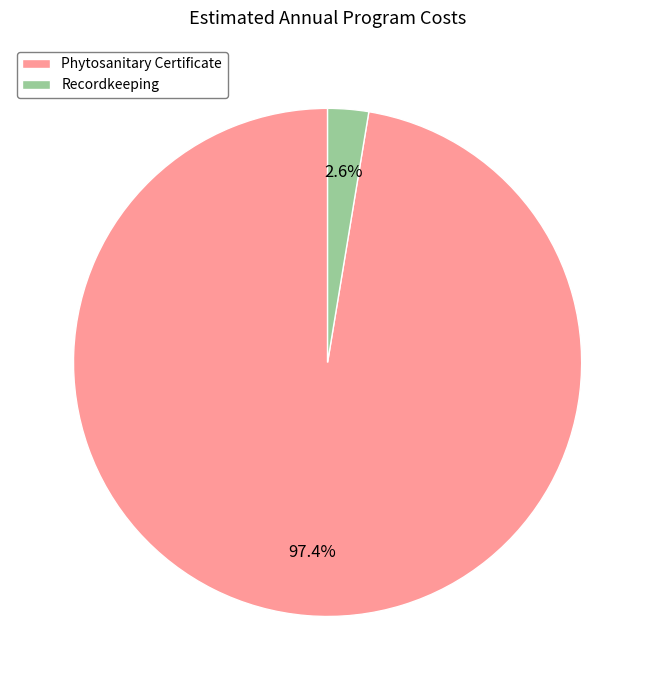

To the nearest percent, what percentage of the pie is Phytosanitary Certificate?

97%